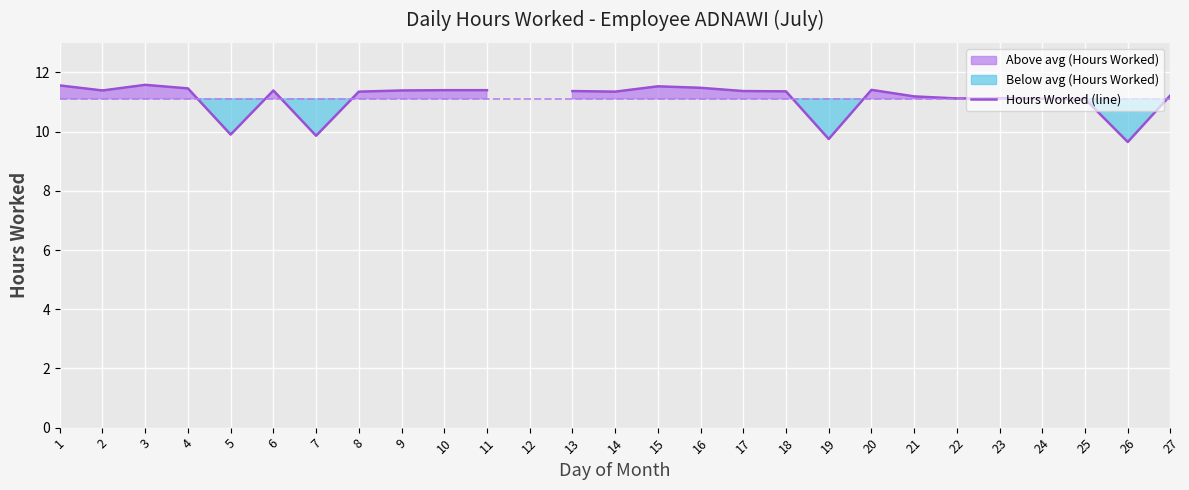

Rank the categories by value from lowest to highest.

26, 19, 7, 5, 25, 24, 22, 23, 21, 27, 8, 14, 18, 13, 17, 2, 6, 9, 10, 11, 20, 4, 16, 15, 1, 3, 12